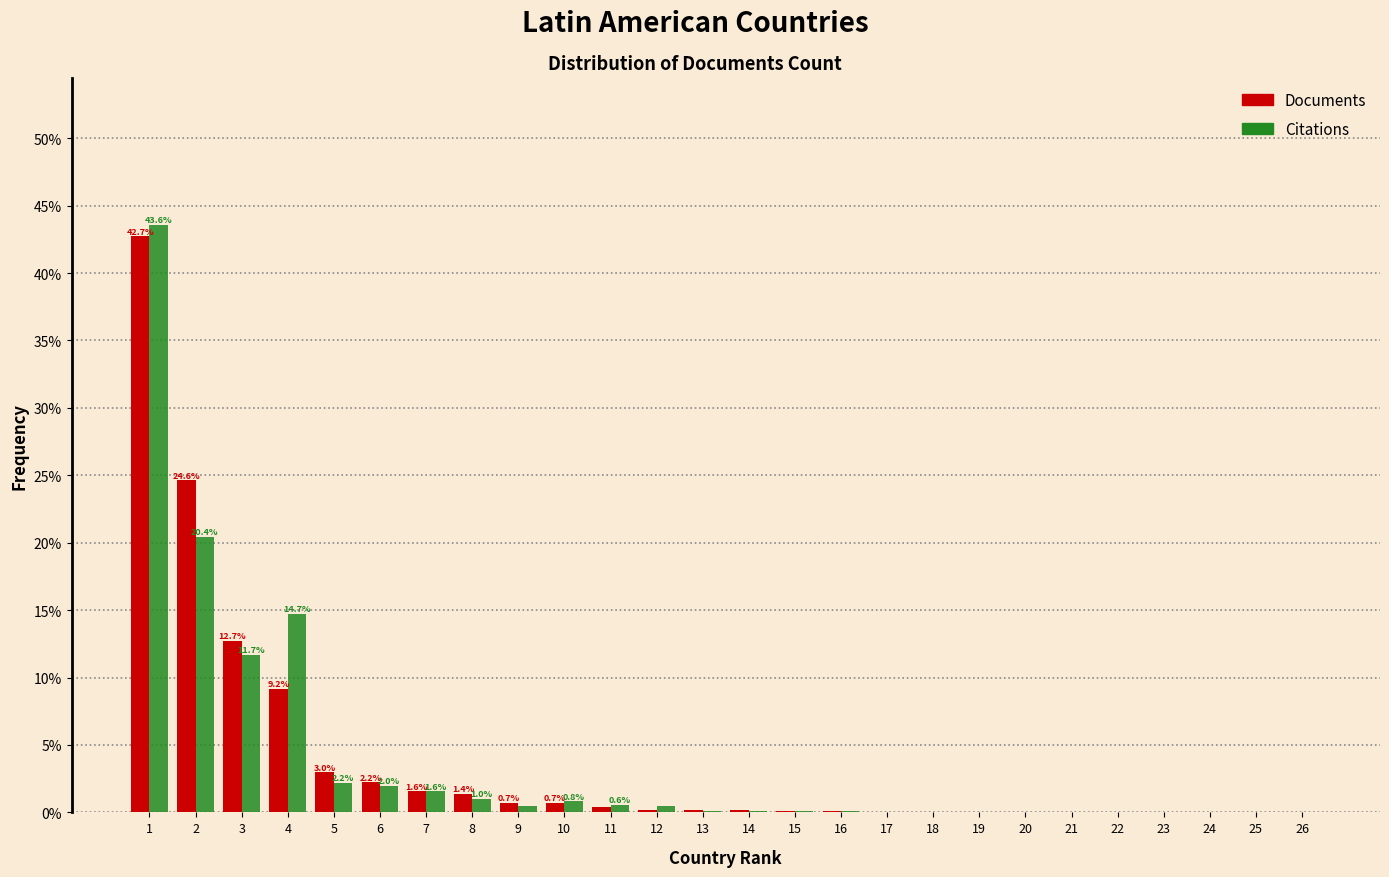

What is the maximum value for Citations?

43.6